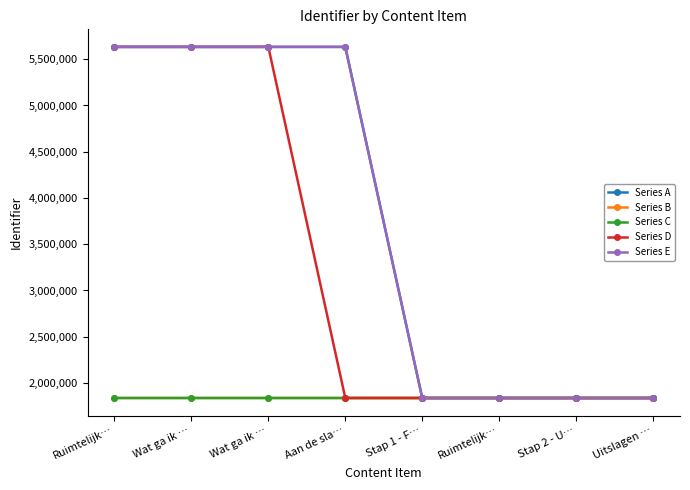

Rank the categories by Series A value from lowest to highest.

Stap 1 - F…, Ruimtelijk…, Stap 2 - U…, Uitslagen …, Ruimtelijk…, Wat ga ik …, Wat ga ik …, Aan de sla…